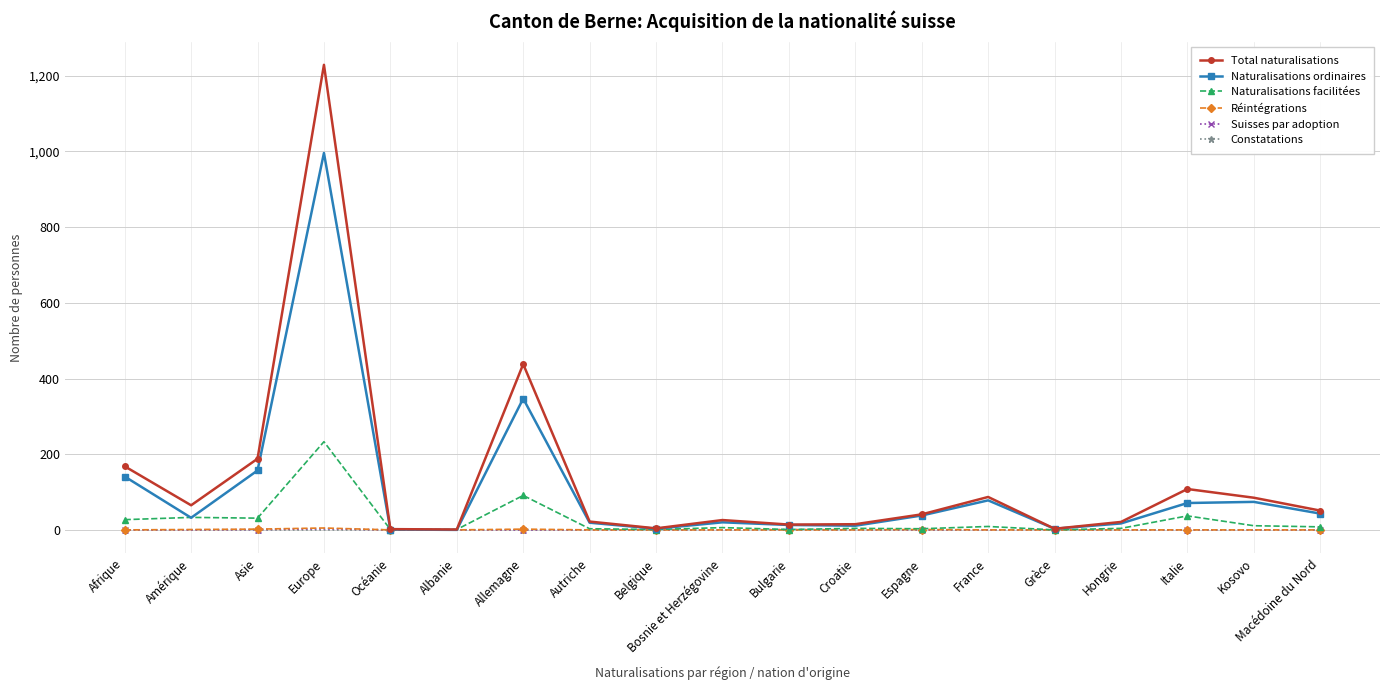

The Naturalisations ordinaires series shows 185 at Afrique. True or false?

False